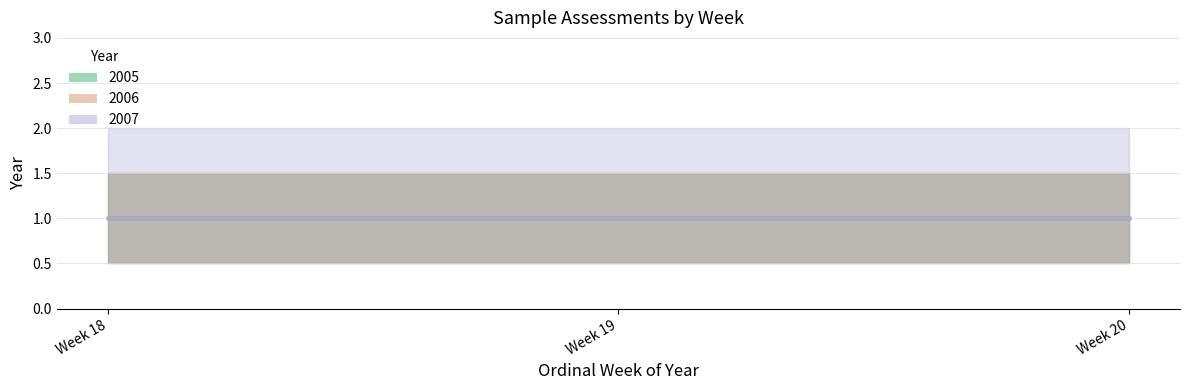

What is the difference between the second highest and minimum values in the 2006 series?

1